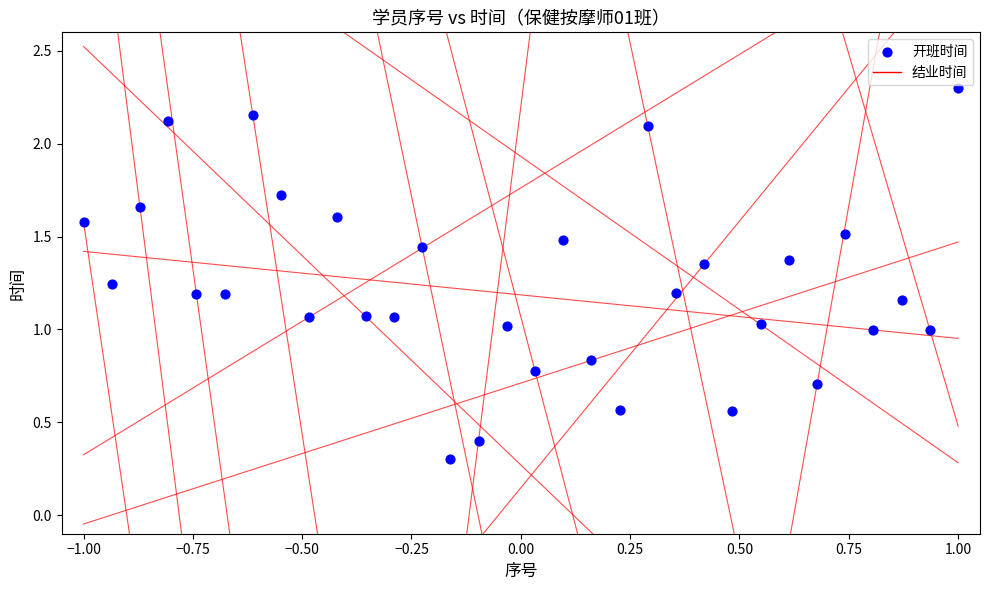

What is the range of X values (max minus min)?

2.0